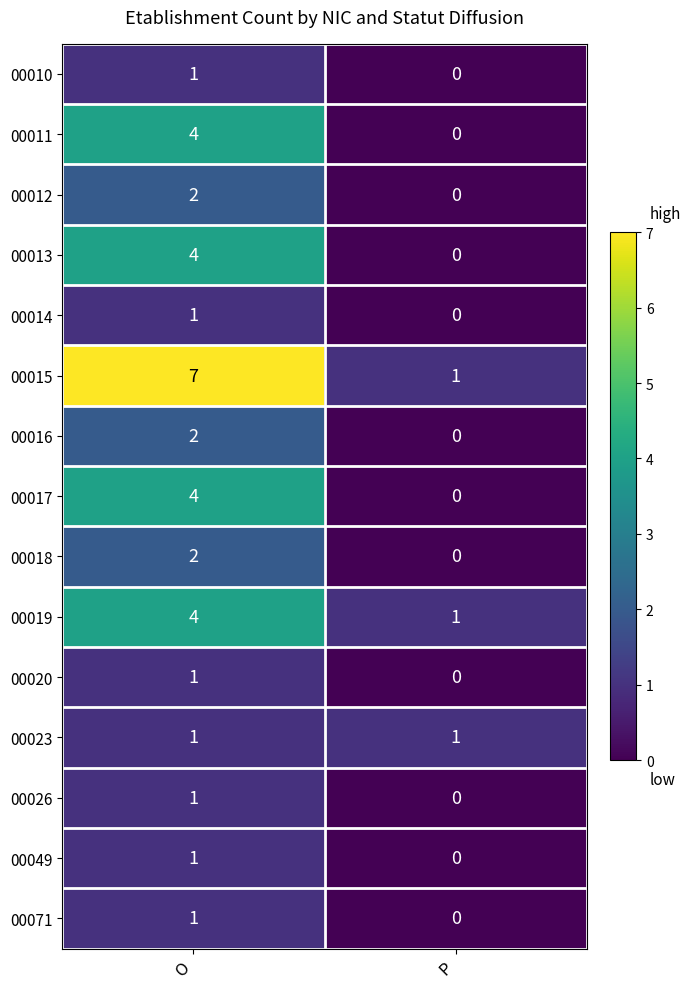

Count the number of data series in this chart.

15